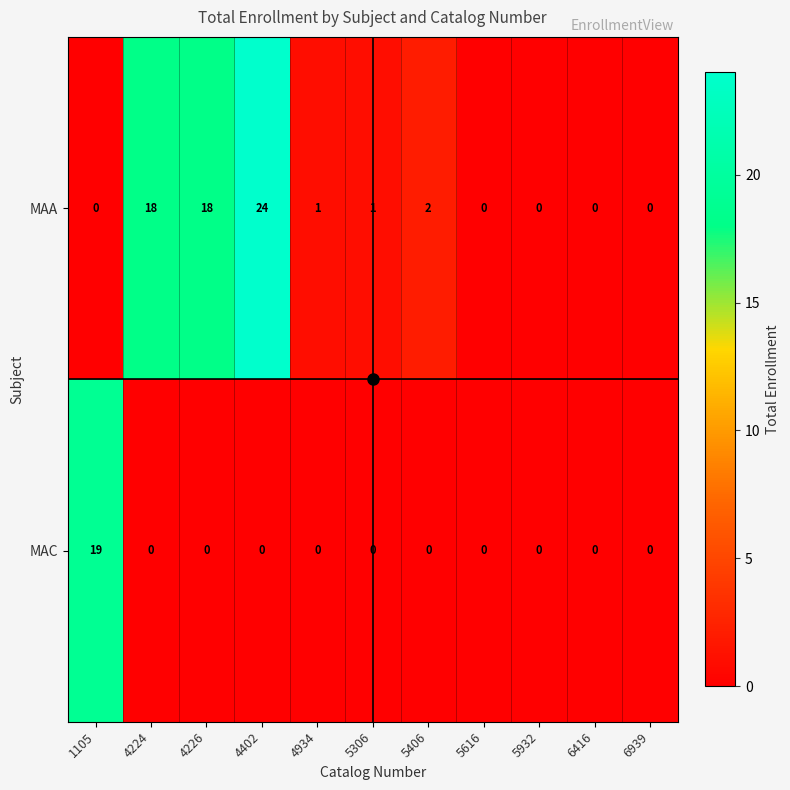

True or false: MAA has a value of 1 at 4934.

True